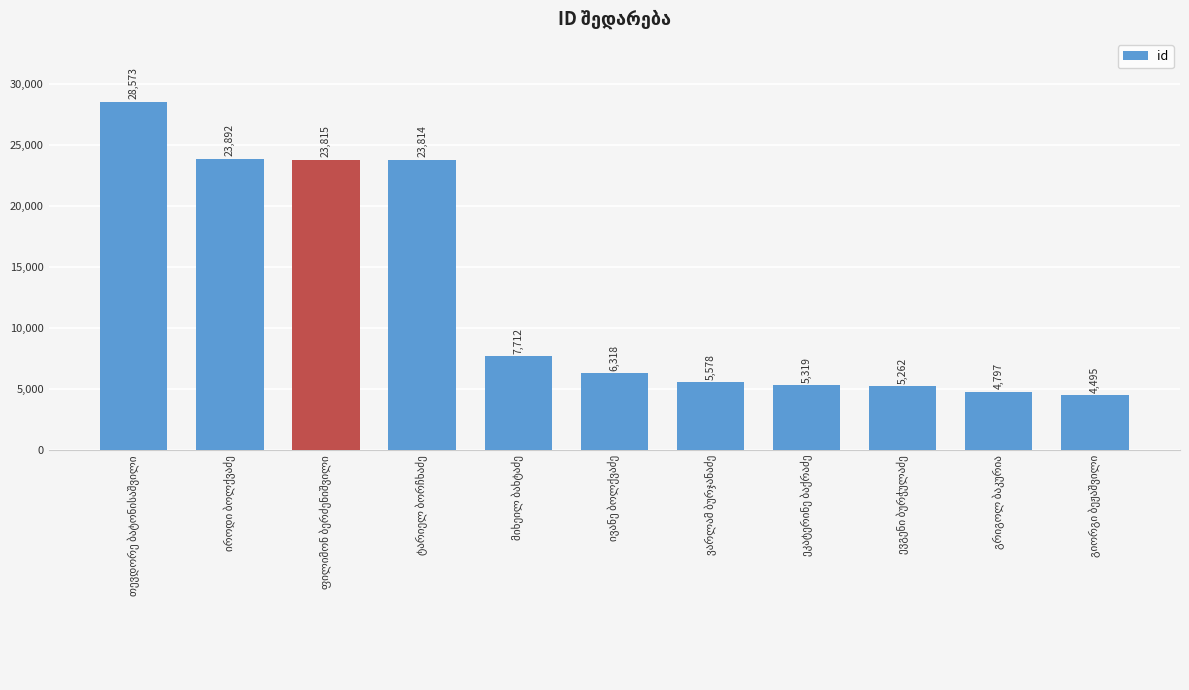

What is the maximum value shown in the chart?

28573